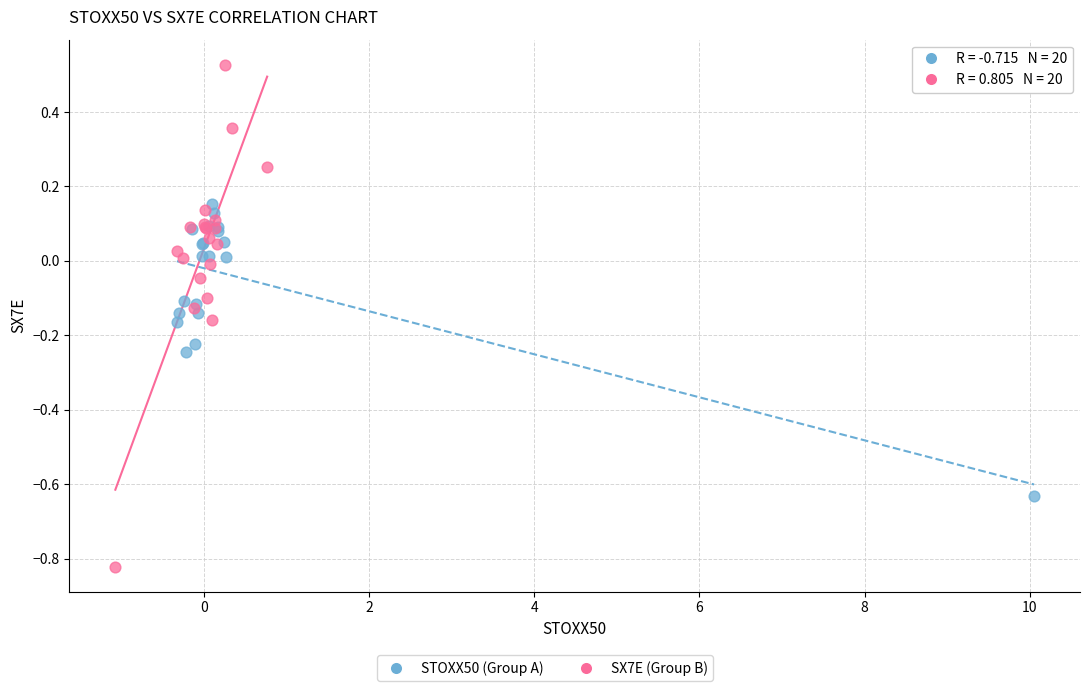

Which series reaches the maximum Y coordinate?

SX7E (Group B)